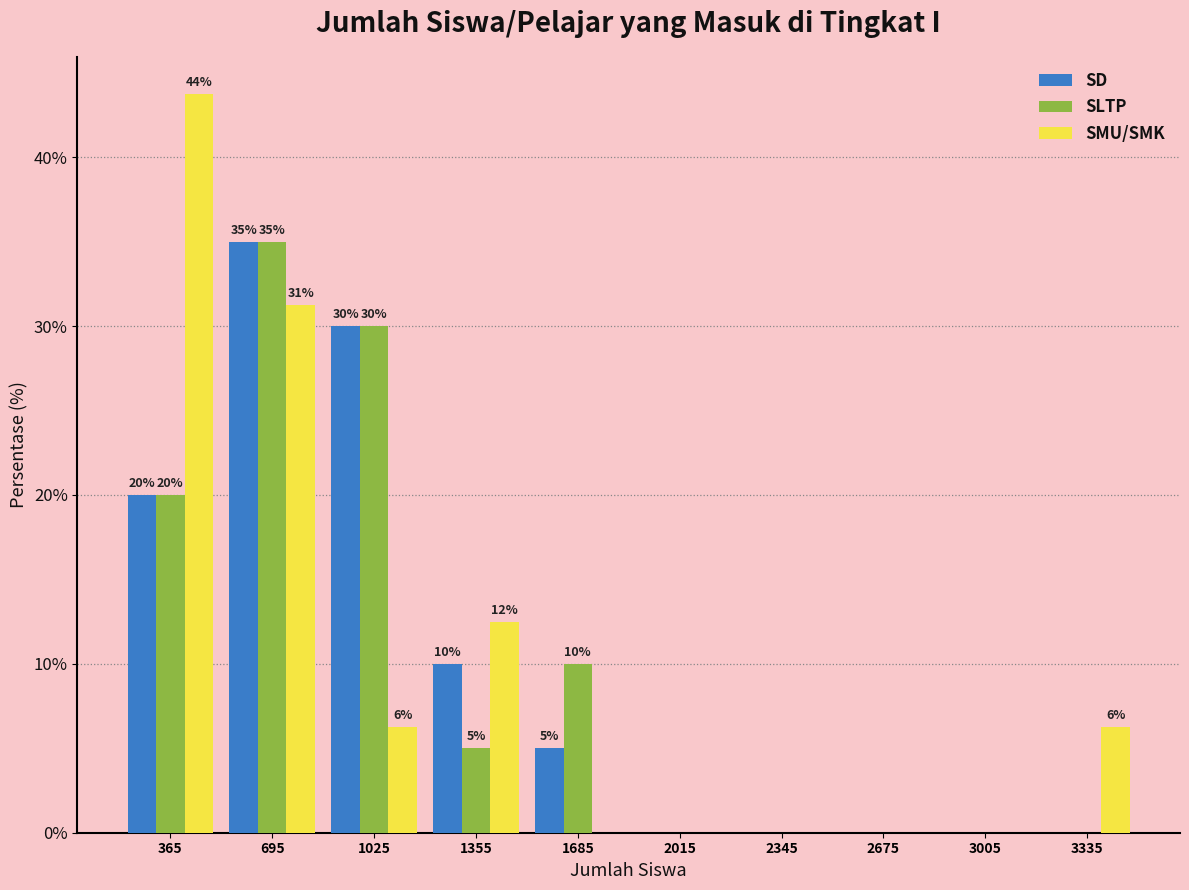

In the SMU/SMK series, which range on the x-axis has the tallest bar?

200 to 530